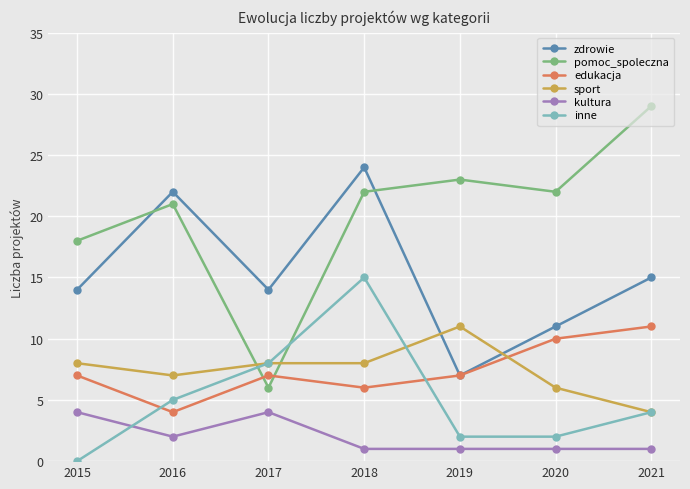

Is the value of pomoc_spoleczna at 2020 greater than the value of zdrowie at 2019?

Yes